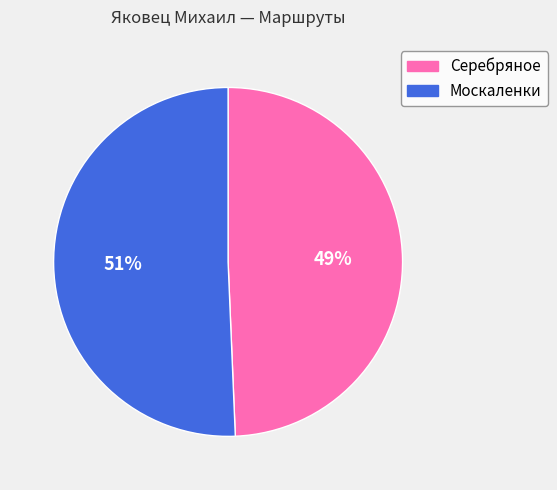

Is there a majority slice in this chart?

Yes